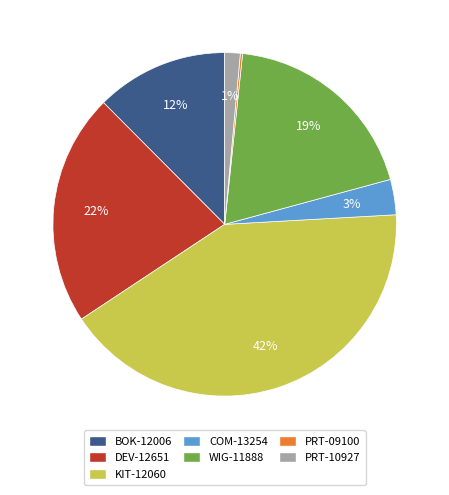

Between BOK-12006 and KIT-12060, which is larger?

KIT-12060